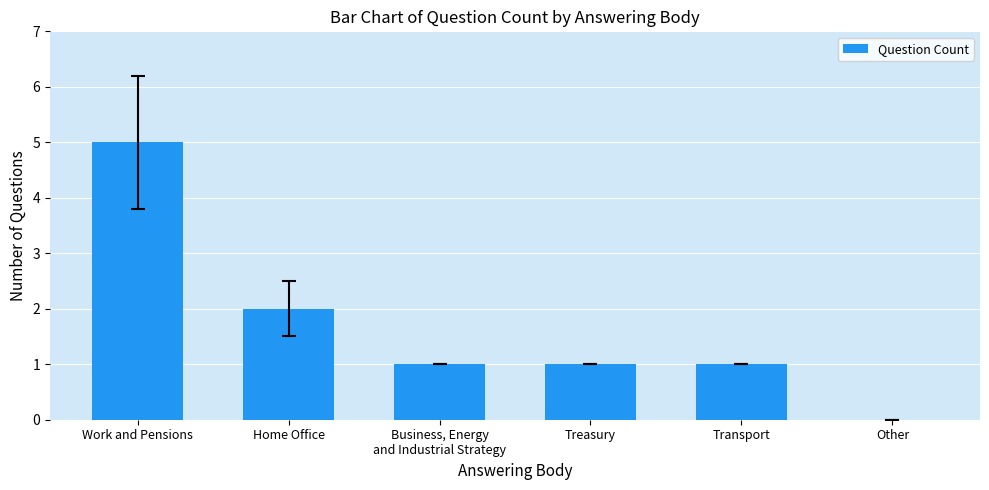

What is the sum of all values?

10